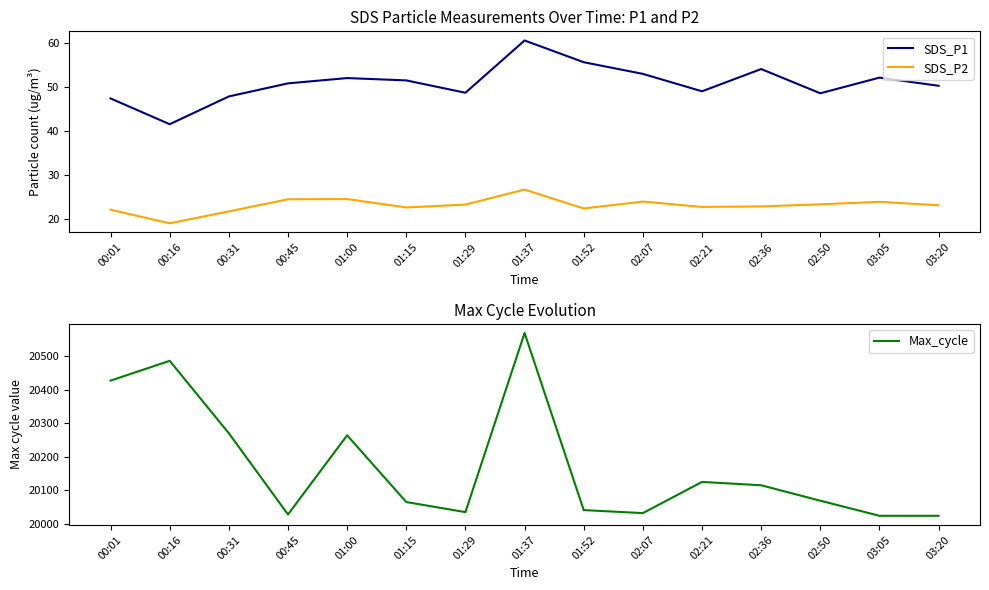

Reading right to left, list all the values displayed in this chart.

SDS_P1: 03:20=50.2	03:05=52.1	02:50=48.5	02:36=54.0	02:21=49.0	02:07=53.0	01:52=55.6	01:37=60.5	01:29=48.7	01:15=51.5	01:00=52.0	00:45=50.8	00:31=47.8	00:16=41.5	00:01=47.4
SDS_P2: 03:20=23.1	03:05=23.9	02:50=23.4	02:36=22.9	02:21=22.8	02:07=24.0	01:52=22.4	01:37=26.7	01:29=23.3	01:15=22.6	01:00=24.6	00:45=24.5	00:31=21.8	00:16=19.1	00:01=22.1
Max_cycle: 03:20=20024.0	03:05=20024.0	02:50=20069.0	02:36=20115.0	02:21=20125.0	02:07=20032.0	01:52=20041.0	01:37=20569.0	01:29=20035.0	01:15=20065.0	01:00=20264.0	00:45=20028.0	00:31=20270.0	00:16=20486.0	00:01=20427.0